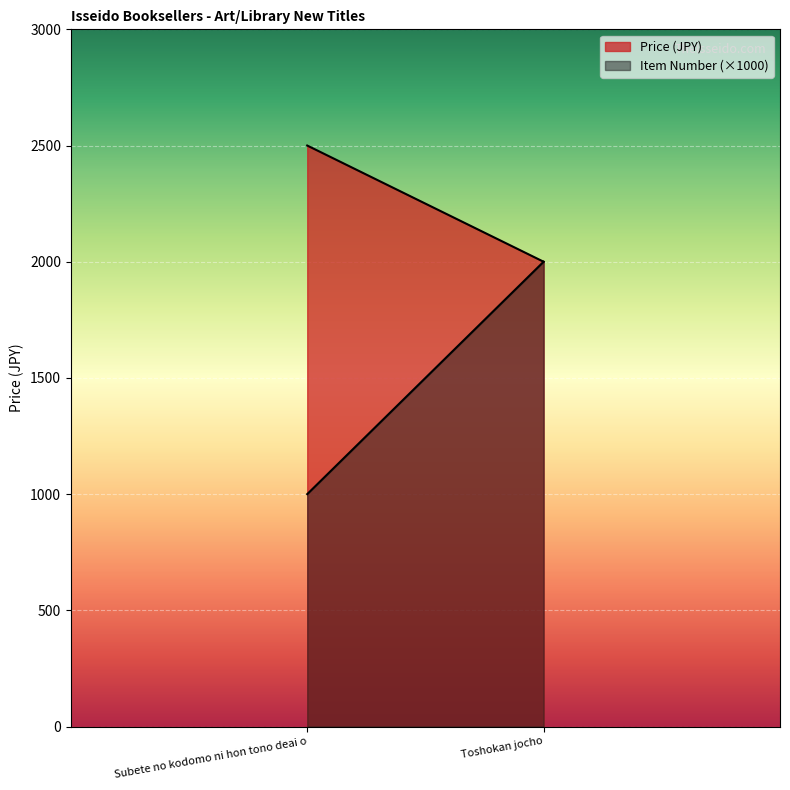

Rank the series by their average value, from lowest to highest.

Item Number (×1000), Price (JPY)